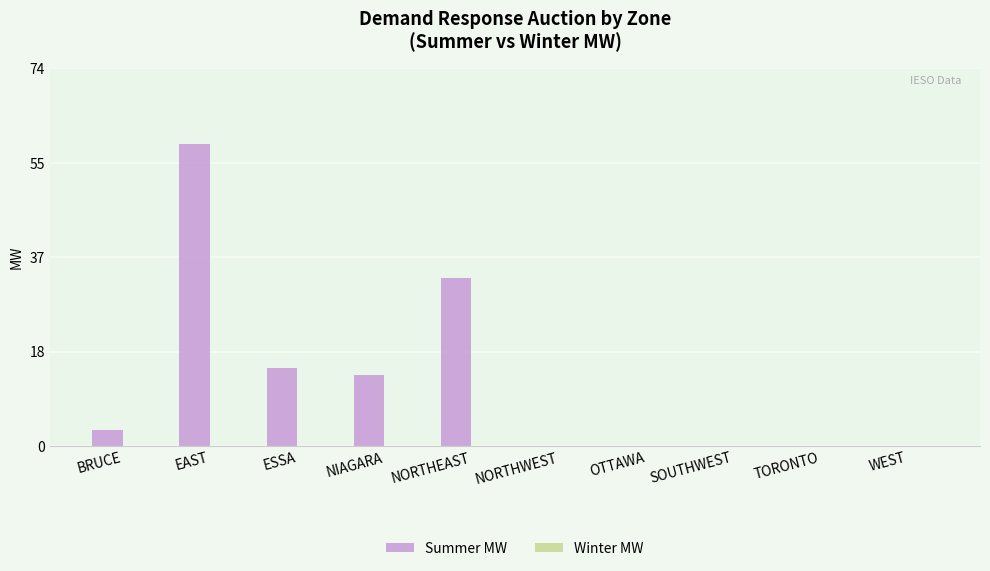

Reading right to left, extract all data points from this chart.

WEST=0.0	TORONTO=0.0	SOUTHWEST=0.0	OTTAWA=0.0	NORTHWEST=0.0	NORTHEAST=32.8	NIAGARA=13.9	ESSA=15.2	EAST=59.0	BRUCE=3.1